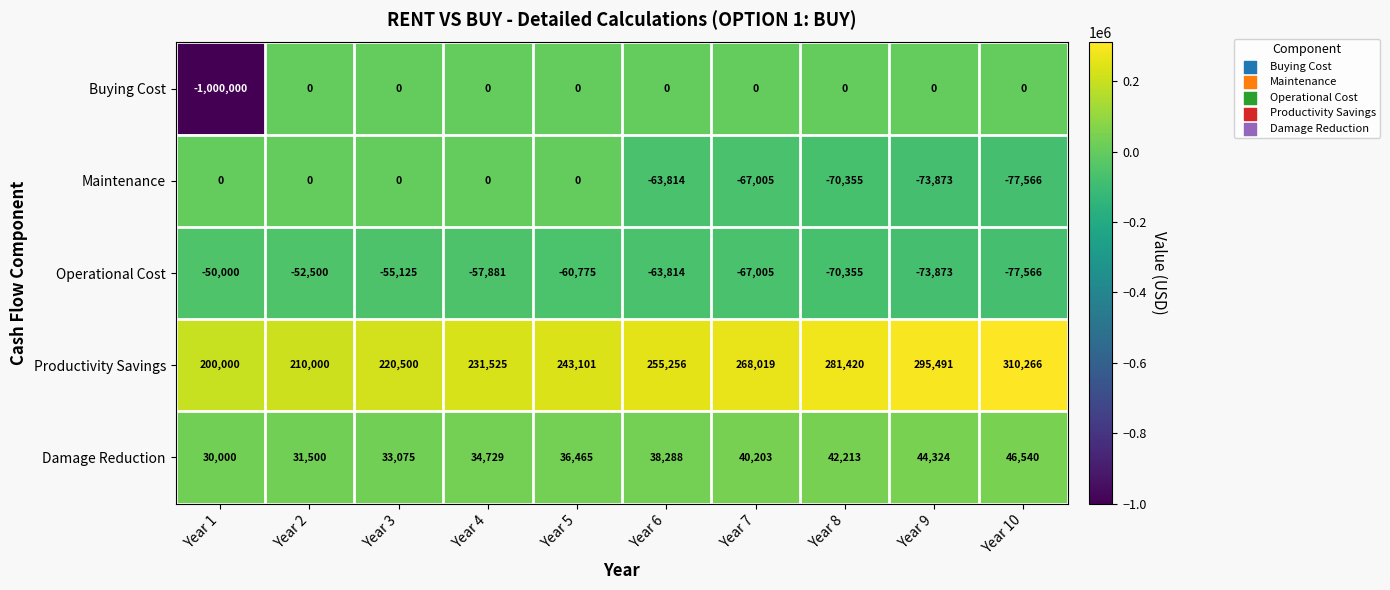

Which label corresponds to the smallest value in the chart?

Year 1